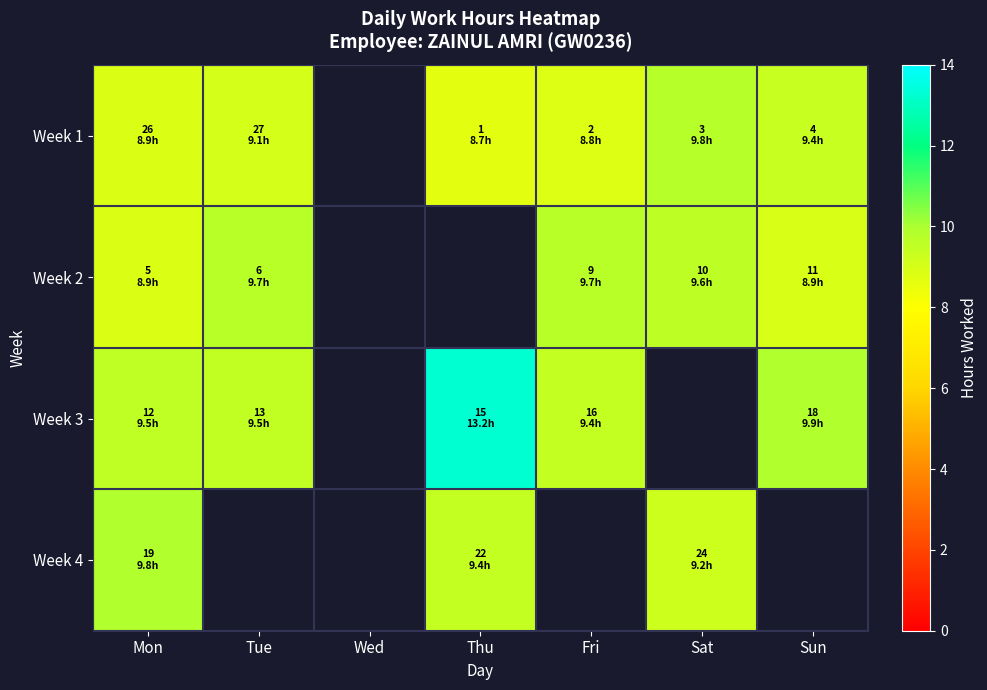

At which category is the sum across all series the highest?

Mon